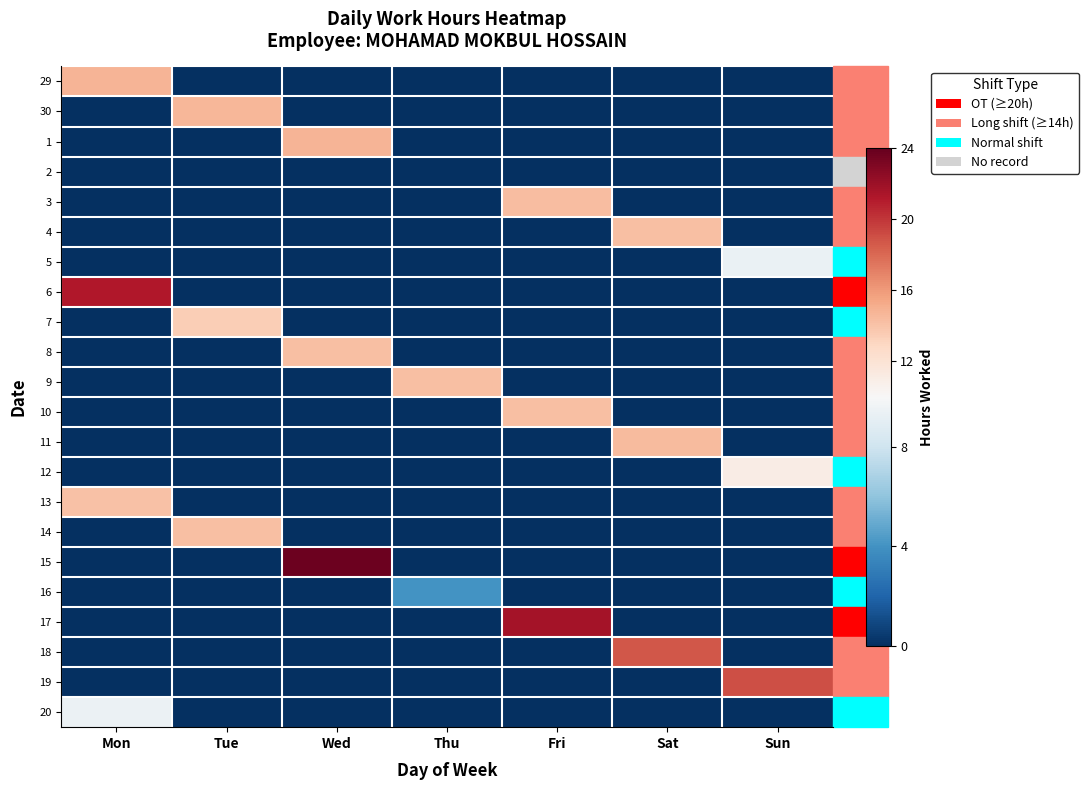

Reading right to left, what are all the values shown in this chart?

29: Sun=0.0	Sat=0.0	Fri=0.0	Thu=0.0	Wed=0.0	Tue=0.0	Mon=14.8
30: Sun=0.0	Sat=0.0	Fri=0.0	Thu=0.0	Wed=0.0	Tue=14.7	Mon=0.0
1: Sun=0.0	Sat=0.0	Fri=0.0	Thu=0.0	Wed=14.7	Tue=0.0	Mon=0.0
2: Sun=0.0	Sat=0.0	Fri=0.0	Thu=0.0	Wed=0.0	Tue=0.0	Mon=0.0
3: Sun=0.0	Sat=0.0	Fri=14.3	Thu=0.0	Wed=0.0	Tue=0.0	Mon=0.0
4: Sun=0.0	Sat=14.2	Fri=0.0	Thu=0.0	Wed=0.0	Tue=0.0	Mon=0.0
5: Sun=9.4	Sat=0.0	Fri=0.0	Thu=0.0	Wed=0.0	Tue=0.0	Mon=0.0
6: Sun=0.0	Sat=0.0	Fri=0.0	Thu=0.0	Wed=0.0	Tue=0.0	Mon=21.2
7: Sun=0.0	Sat=0.0	Fri=0.0	Thu=0.0	Wed=0.0	Tue=13.4	Mon=0.0
8: Sun=0.0	Sat=0.0	Fri=0.0	Thu=0.0	Wed=14.2	Tue=0.0	Mon=0.0
9: Sun=0.0	Sat=0.0	Fri=0.0	Thu=14.2	Wed=0.0	Tue=0.0	Mon=0.0
10: Sun=0.0	Sat=0.0	Fri=14.2	Thu=0.0	Wed=0.0	Tue=0.0	Mon=0.0
11: Sun=0.0	Sat=14.4	Fri=0.0	Thu=0.0	Wed=0.0	Tue=0.0	Mon=0.0
12: Sun=11.1	Sat=0.0	Fri=0.0	Thu=0.0	Wed=0.0	Tue=0.0	Mon=0.0
13: Sun=0.0	Sat=0.0	Fri=0.0	Thu=0.0	Wed=0.0	Tue=0.0	Mon=14.1
14: Sun=0.0	Sat=0.0	Fri=0.0	Thu=0.0	Wed=0.0	Tue=14.2	Mon=0.0
15: Sun=0.0	Sat=0.0	Fri=0.0	Thu=0.0	Wed=23.7	Tue=0.0	Mon=0.0
16: Sun=0.0	Sat=0.0	Fri=0.0	Thu=4.0	Wed=0.0	Tue=0.0	Mon=0.0
17: Sun=0.0	Sat=0.0	Fri=21.6	Thu=0.0	Wed=0.0	Tue=0.0	Mon=0.0
18: Sun=0.0	Sat=18.6	Fri=0.0	Thu=0.0	Wed=0.0	Tue=0.0	Mon=0.0
19: Sun=19.0	Sat=0.0	Fri=0.0	Thu=0.0	Wed=0.0	Tue=0.0	Mon=0.0
20: Sun=0.0	Sat=0.0	Fri=0.0	Thu=0.0	Wed=0.0	Tue=0.0	Mon=9.4